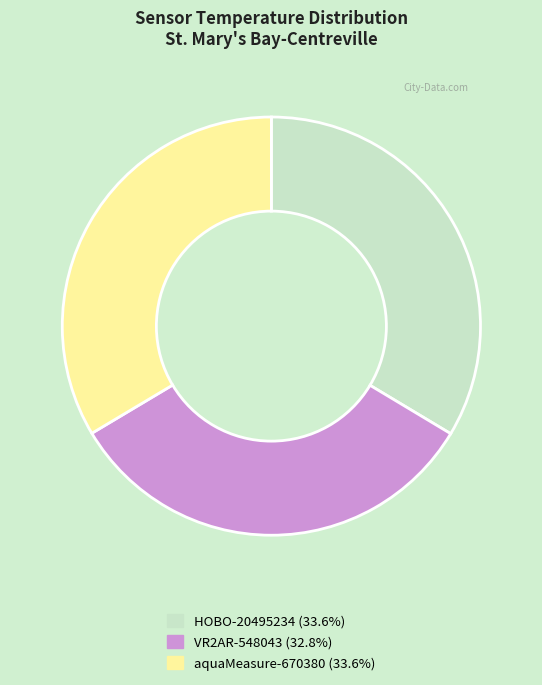

Does any single category account for the majority?

No